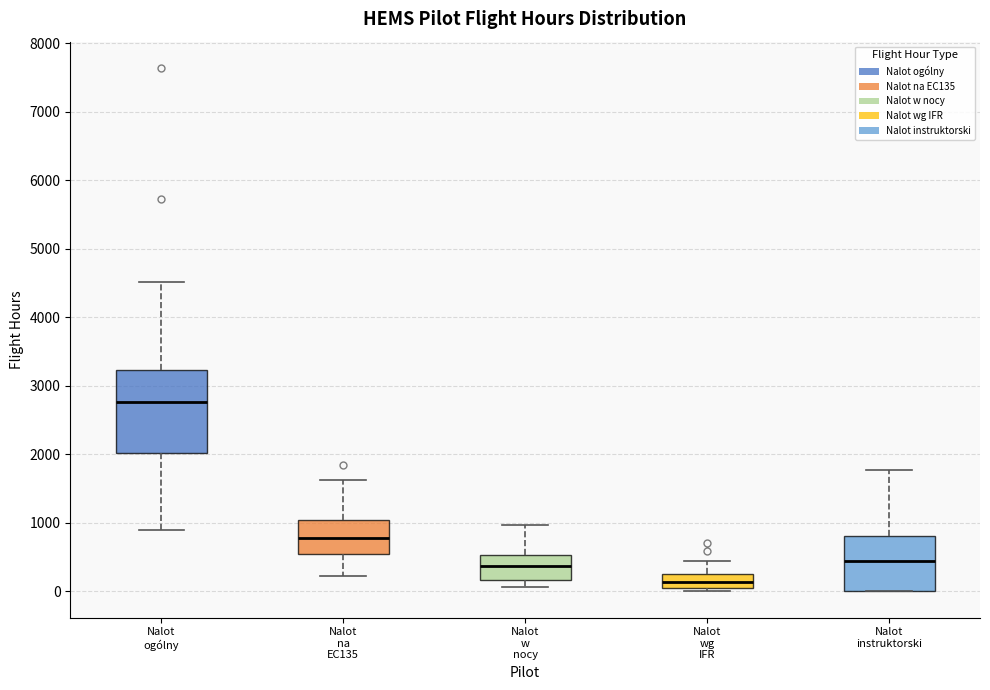

Which box is the tallest, from its lower edge to its upper edge?

Nalot ogólny